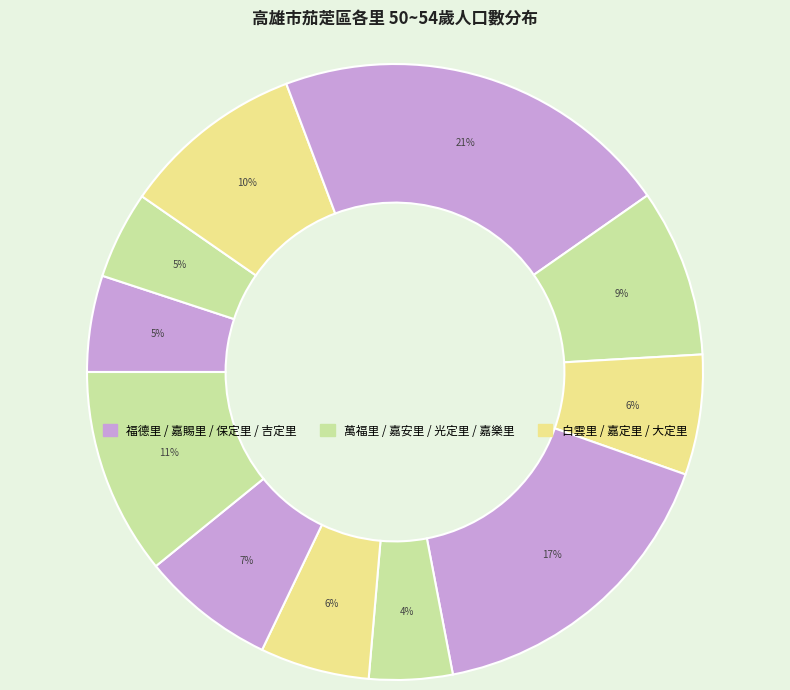

How many segments does this pie chart have?

11